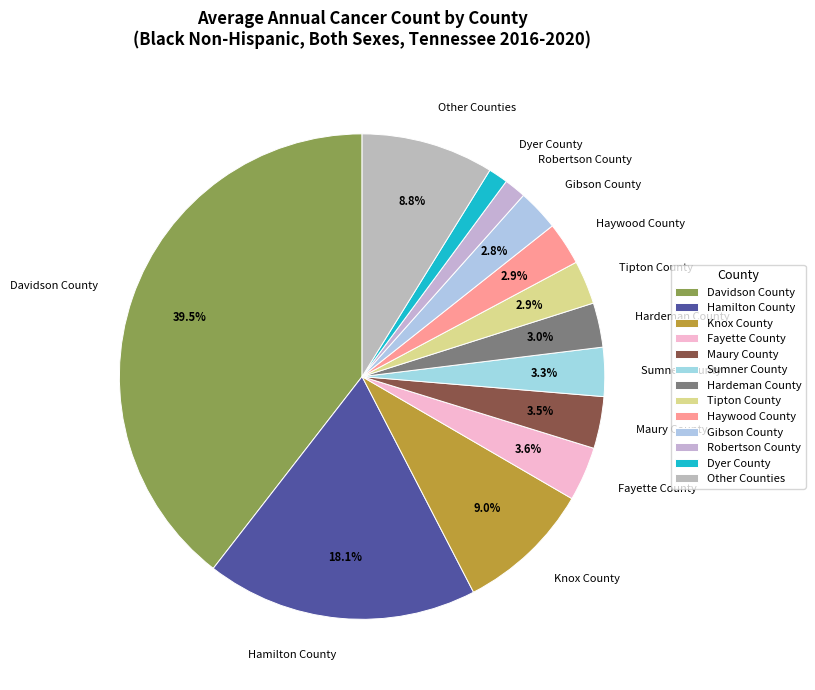

Count the number of slices in the pie.

13